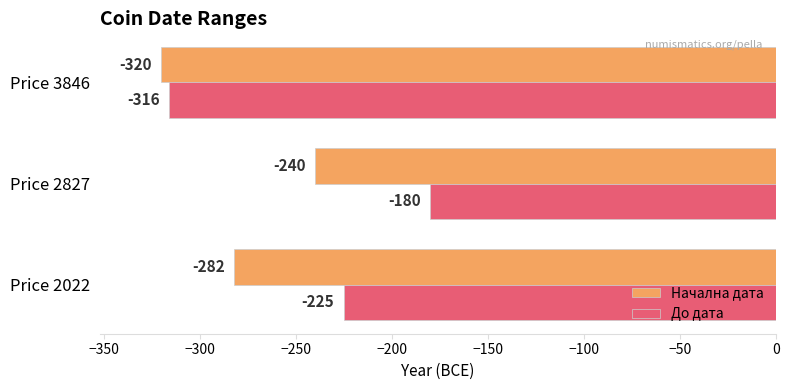

Rank the series by their maximum value, from lowest to highest.

Начална дата, До дата